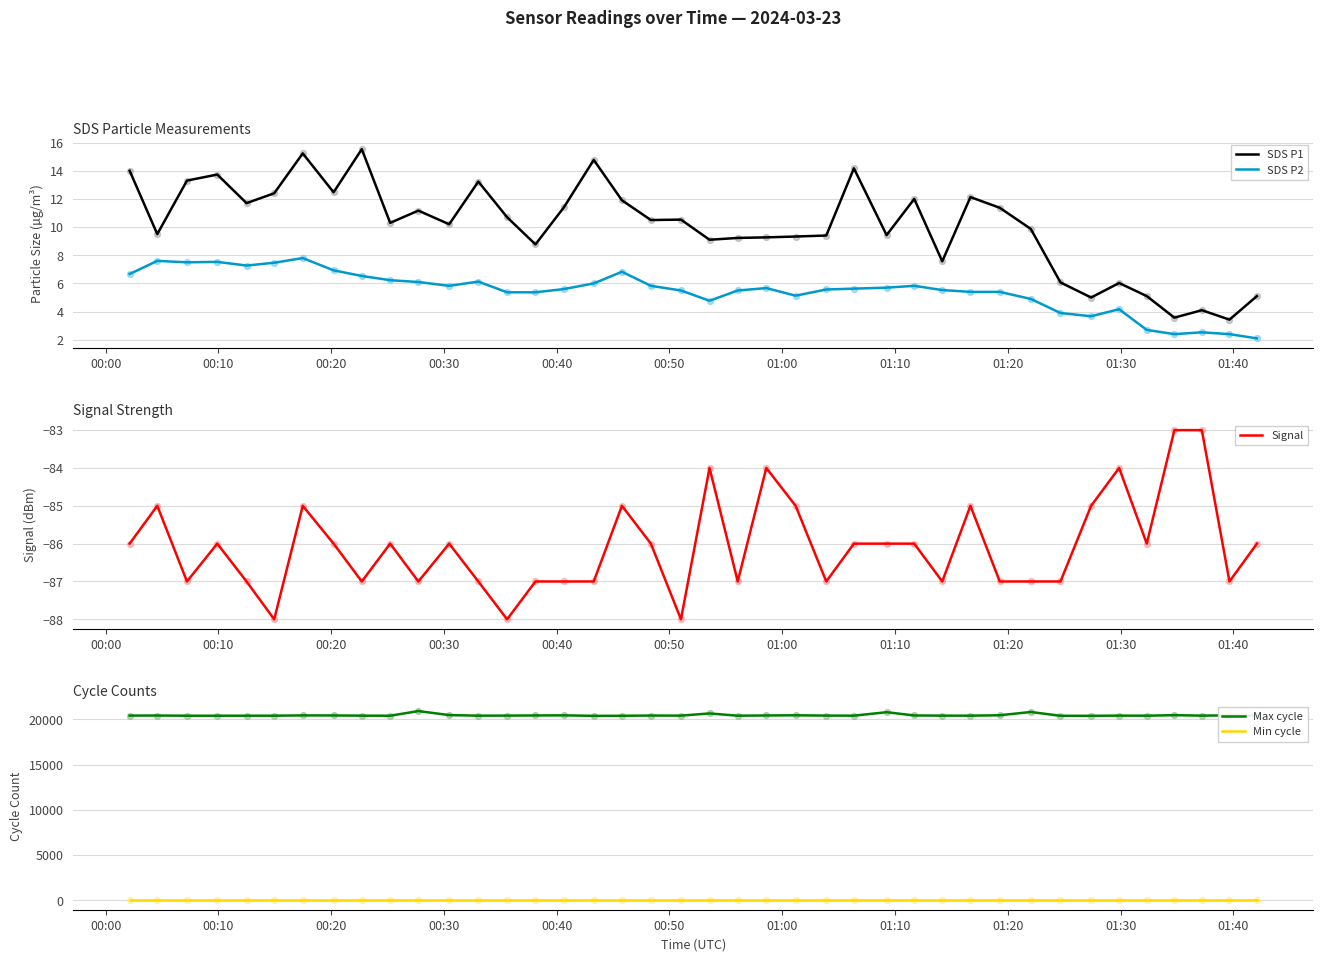

What are all the series names shown in the legend?

SDS P1, SDS P2, Signal, Max cycle, Min cycle